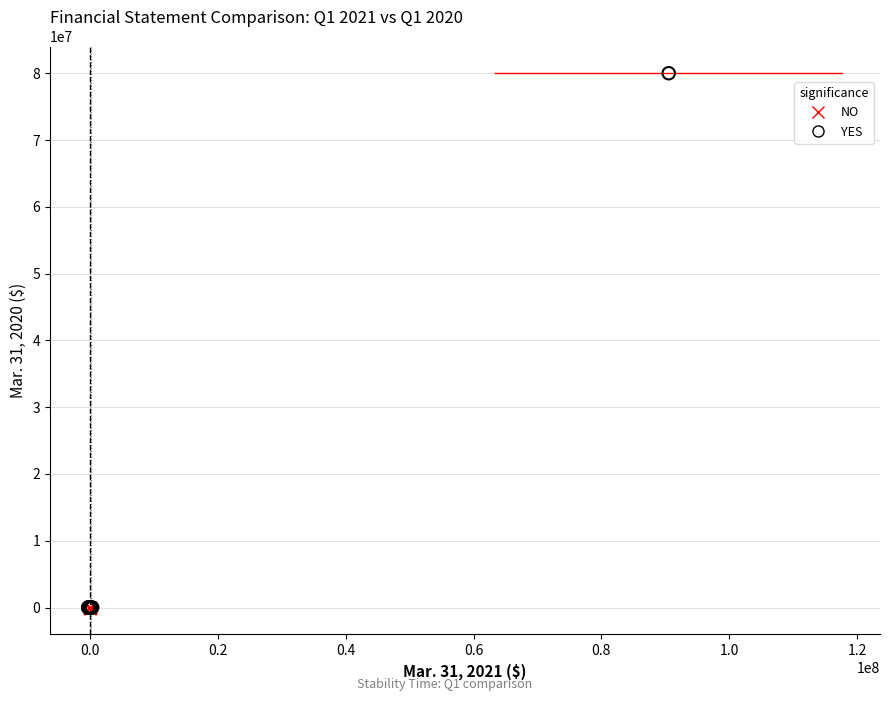

Which series reaches the maximum Y coordinate?

YES